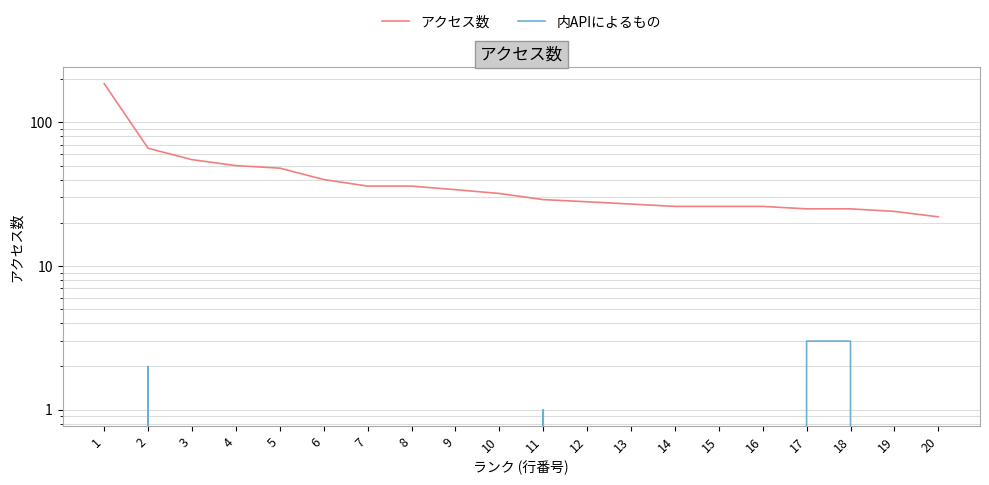

True or false: アクセス数 has more than 2 interior local peaks.

False